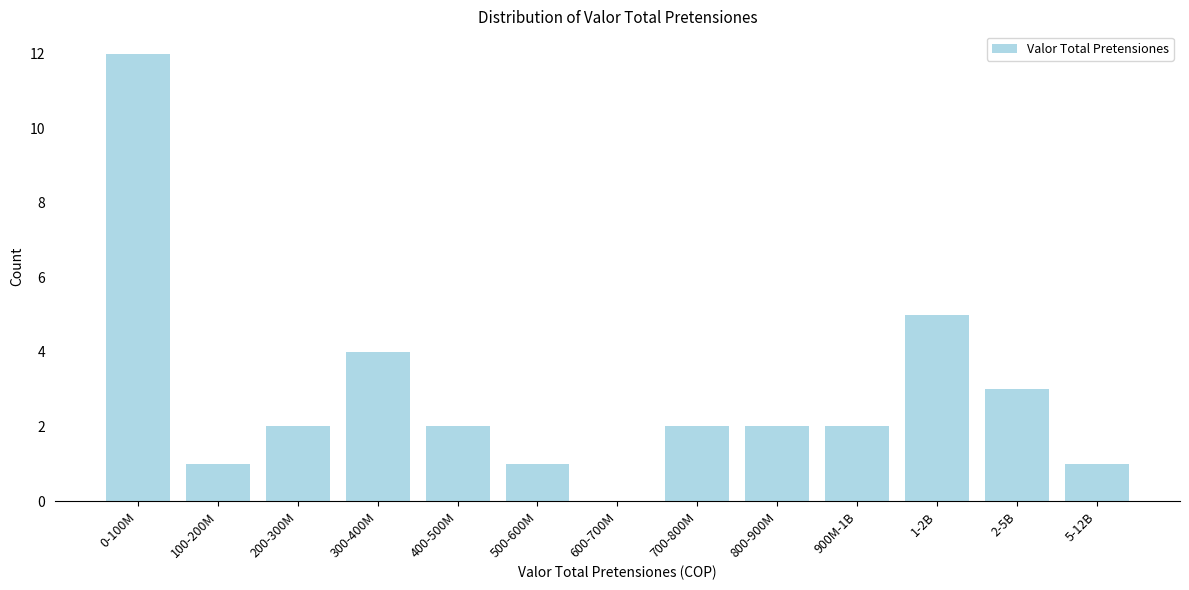

Reading right to left, extract all data points from this chart.

5-12B=1	2-5B=3	1-2B=5	900M-1B=2	800-900M=2	700-800M=2	600-700M=0	500-600M=1	400-500M=2	300-400M=4	200-300M=2	100-200M=1	0-100M=12